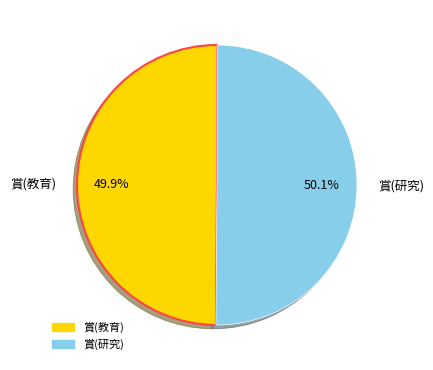

How many slices are in this pie chart?

2